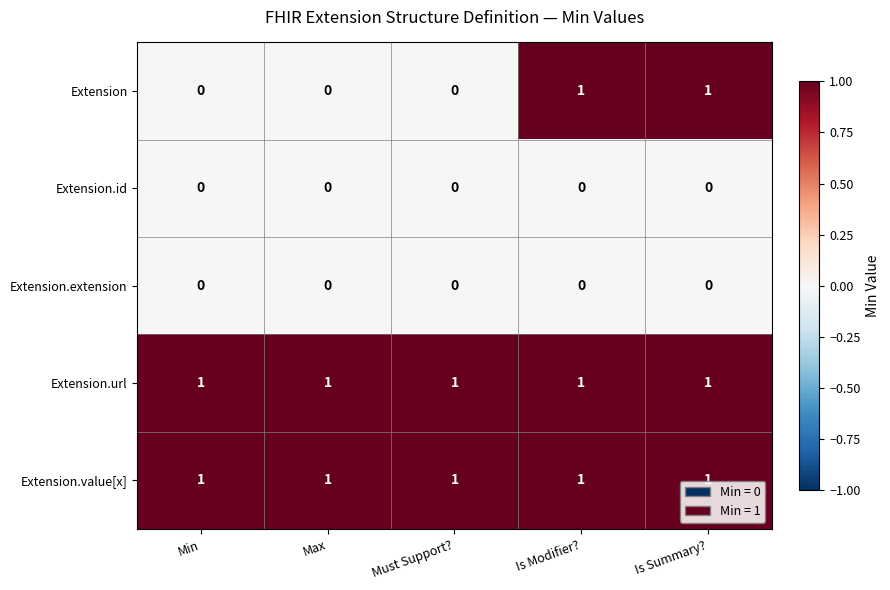

At how many categories does at least one series exceed 0?

5